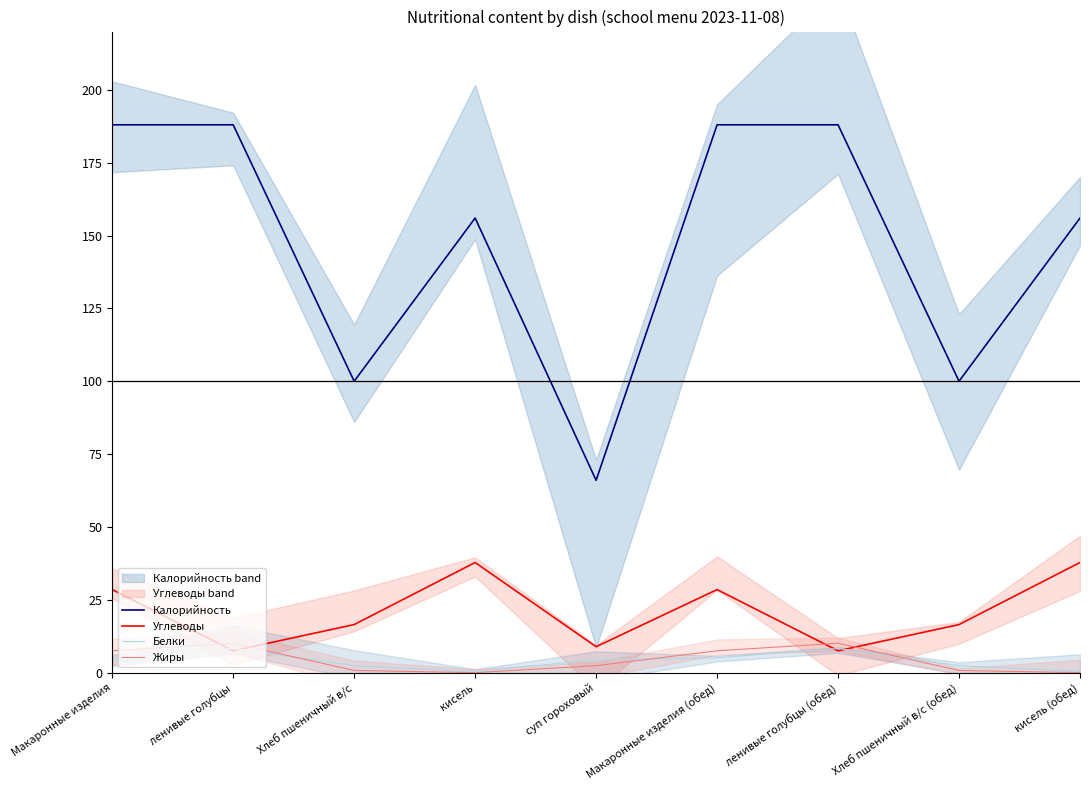

Reading left to right, transcribe all the data shown in this chart.

Калорийность: Макаронные изделия=188.0	ленивые голубцы=188.0	Хлеб пшеничный в/с=100.0	кисель=156.0	суп гороховый=66.0	Макаронные изделия (обед)=188.0	ленивые голубцы (обед)=188.0	Хлеб пшеничный в/с (обед)=100.0	кисель (обед)=156.0
Углеводы: Макаронные изделия=28.5	ленивые голубцы=7.5	Хлеб пшеничный в/с=16.5	кисель=37.8	суп гороховый=8.9	Макаронные изделия (обед)=28.5	ленивые голубцы (обед)=7.5	Хлеб пшеничный в/с (обед)=16.5	кисель (обед)=37.8
Белки: Макаронные изделия=5.1	ленивые голубцы=8.3	Хлеб пшеничный в/с=2.4	кисель=0.4	суп гороховый=4.4	Макаронные изделия (обед)=5.1	ленивые голубцы (обед)=8.3	Хлеб пшеничный в/с (обед)=2.4	кисель (обед)=0.4
Жиры: Макаронные изделия=7.5	ленивые голубцы=10.1	Хлеб пшеничный в/с=0.8	кисель=0.0	суп гороховый=2.4	Макаронные изделия (обед)=7.5	ленивые голубцы (обед)=10.1	Хлеб пшеничный в/с (обед)=0.8	кисель (обед)=0.0